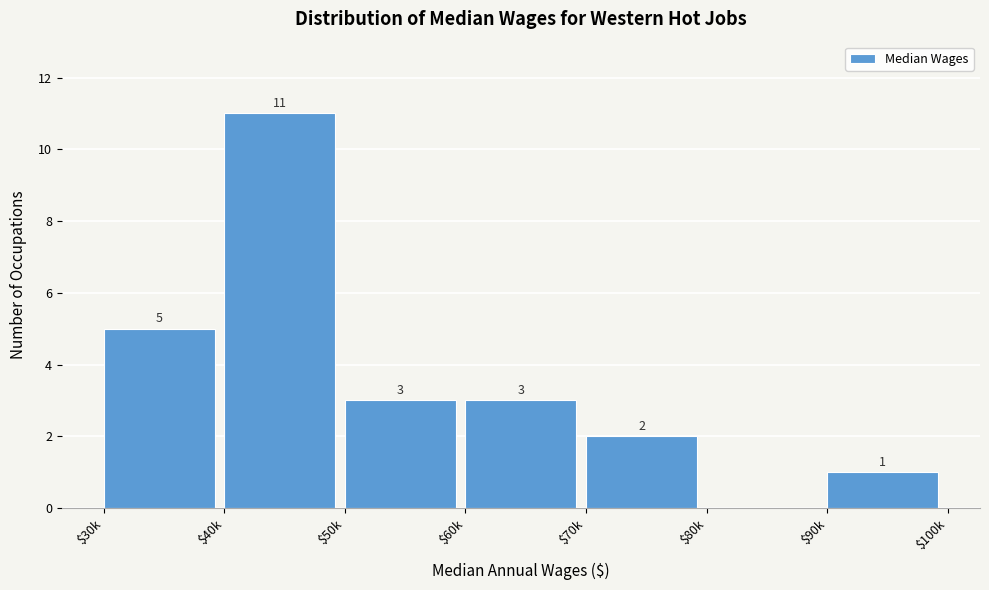

Which category has the highest value across all series?

$40k